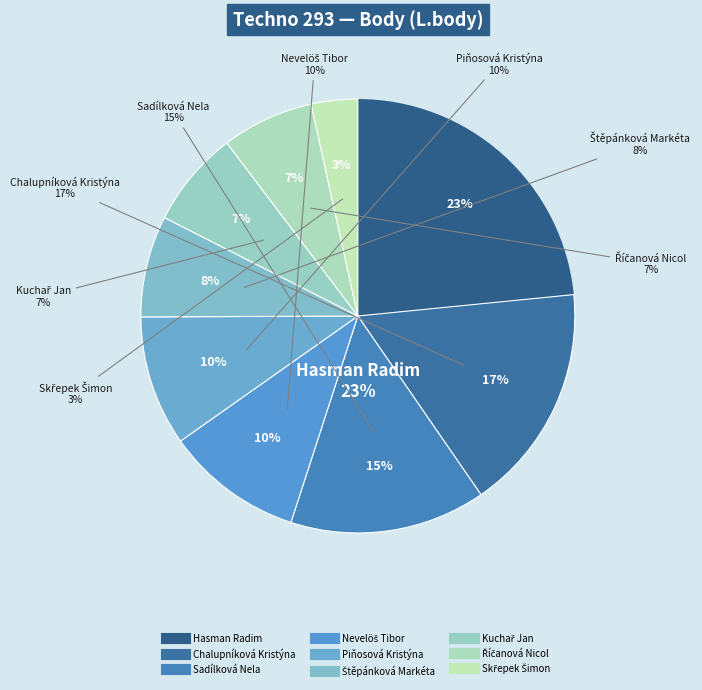

To the nearest percent, what percentage of the pie is Skřepek Šimon?

3%